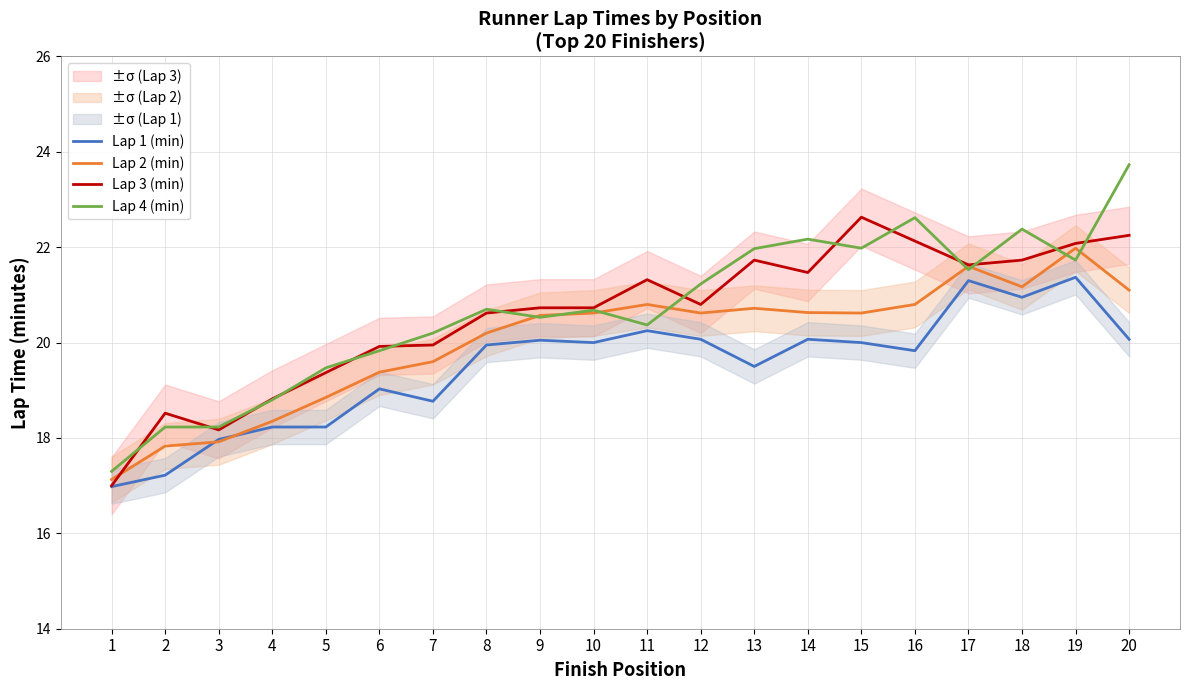

Which label corresponds to the smallest value in the chart?

1